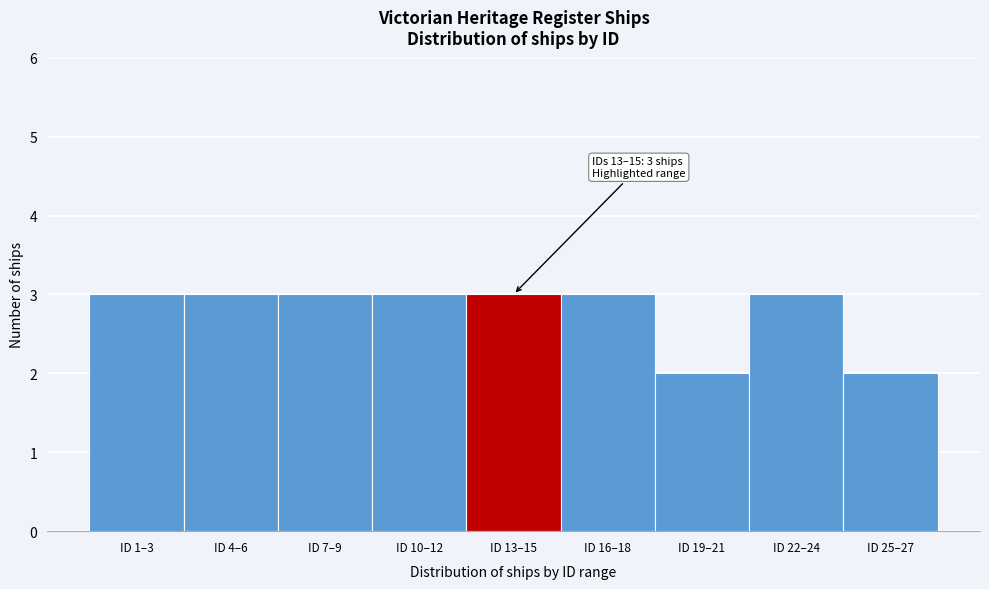

Reading left to right, transcribe all the data shown in this chart.

ID 1–3=3	ID 4–6=3	ID 7–9=3	ID 10–12=3	ID 13–15=3	ID 16–18=3	ID 19–21=2	ID 22–24=3	ID 25–27=2